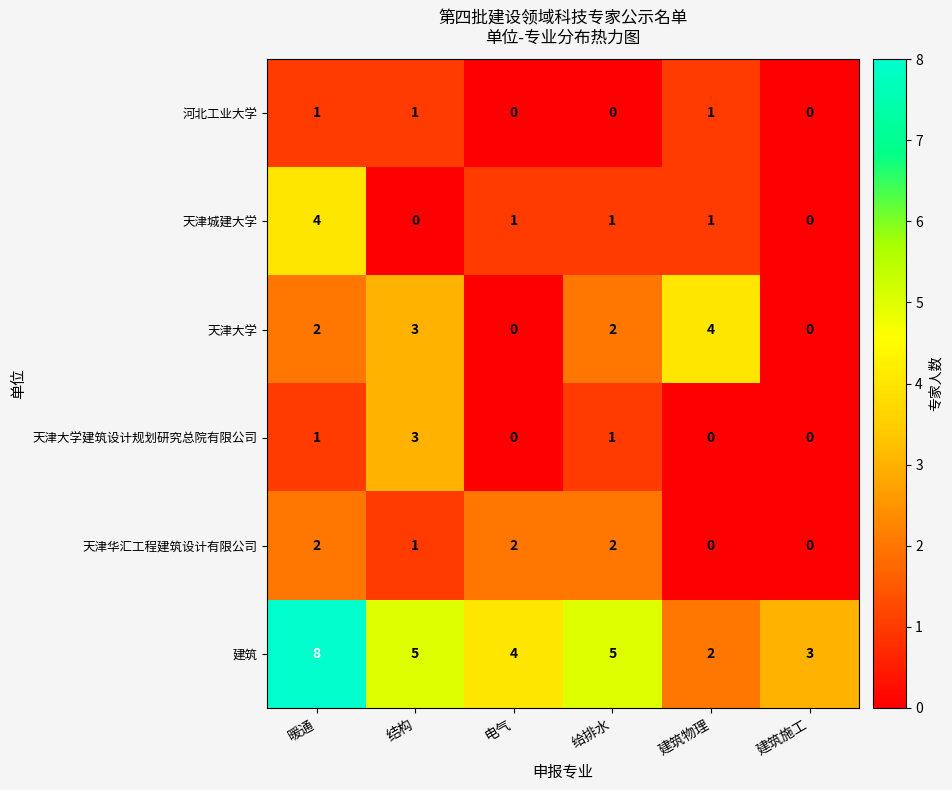

How many distinct data groups are displayed?

6